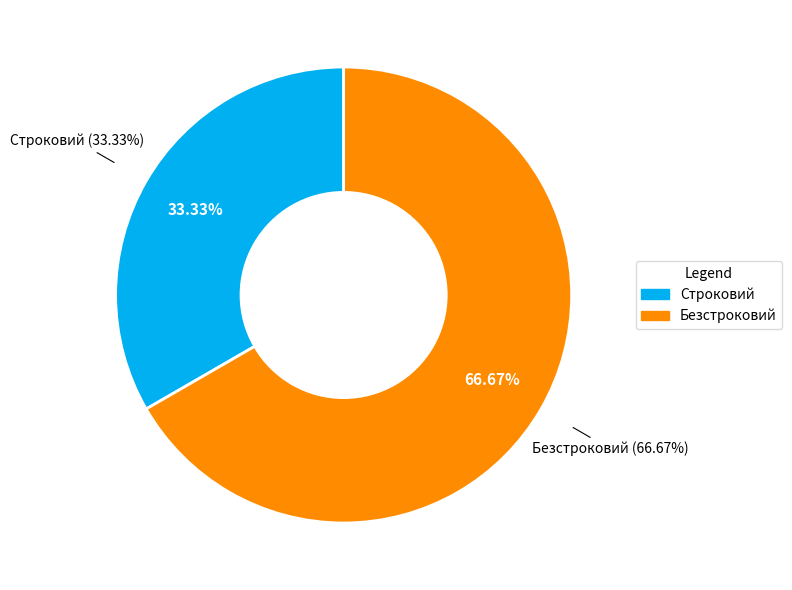

What is the change in value from Строковий to Безстроковий?

+1